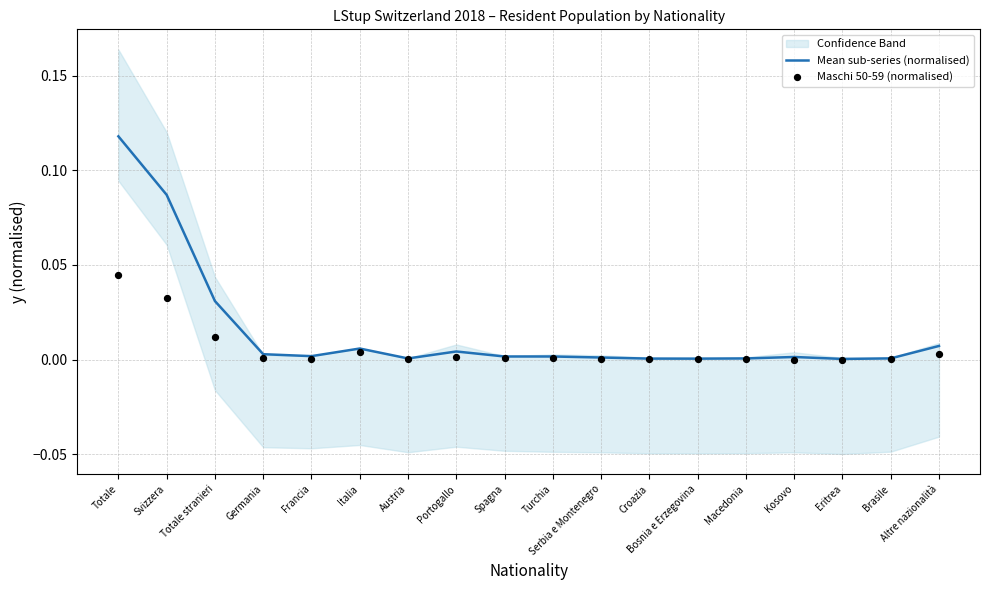

Is the value of Mean sub-series (normalised) at Totale stranieri greater than the value of Maschi 50-59 (normalised) at Serbia e Montenegro?

Yes